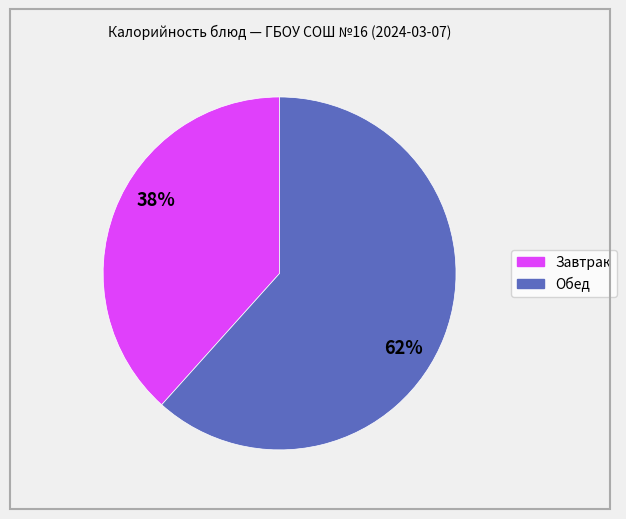

To the nearest percent, what is the average slice percentage?

50%